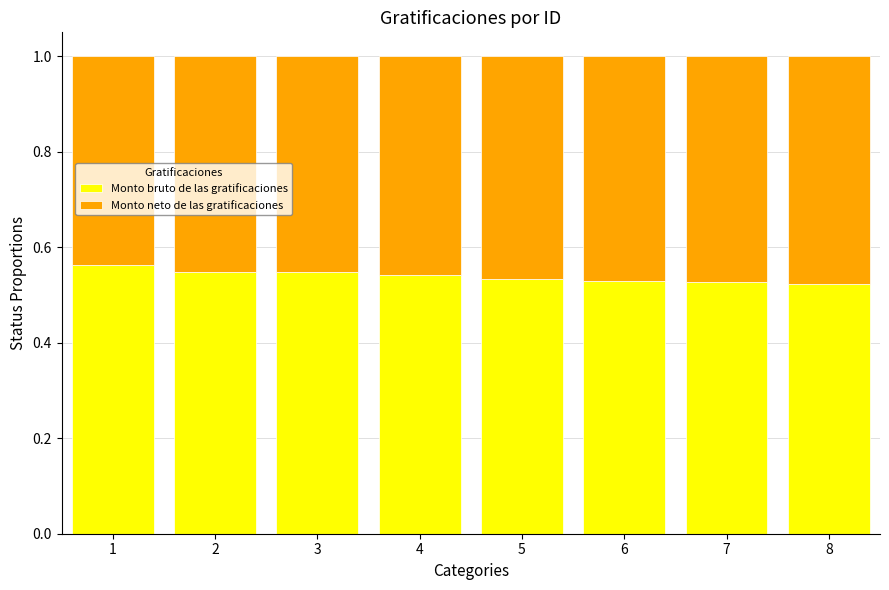

How many Monto bruto de las gratificaciones values are between 0 and 1?

8